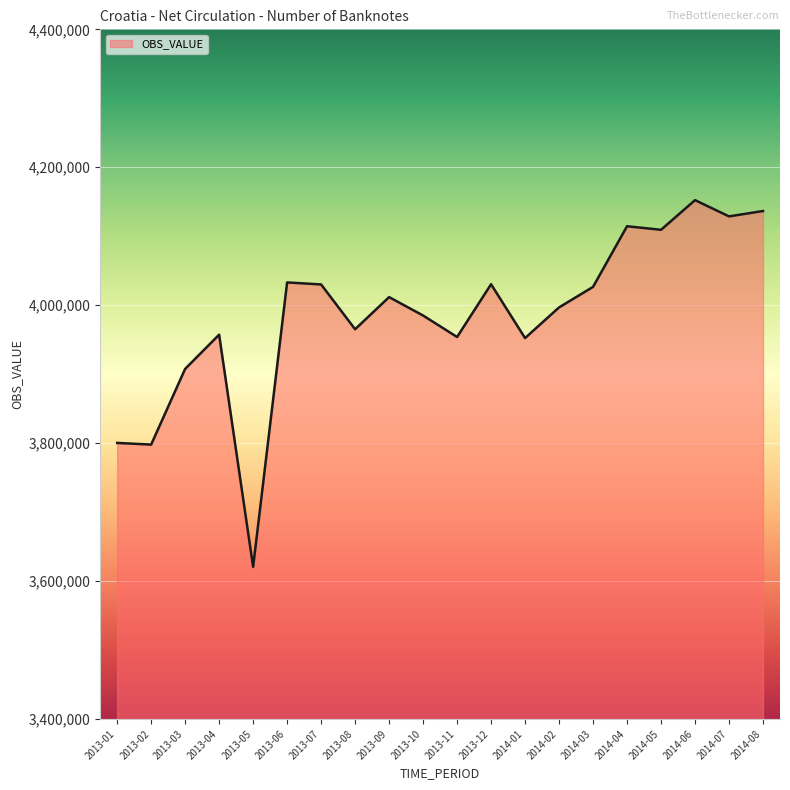

The chart shows a value of 4026577 at 2014-03. True or false?

True